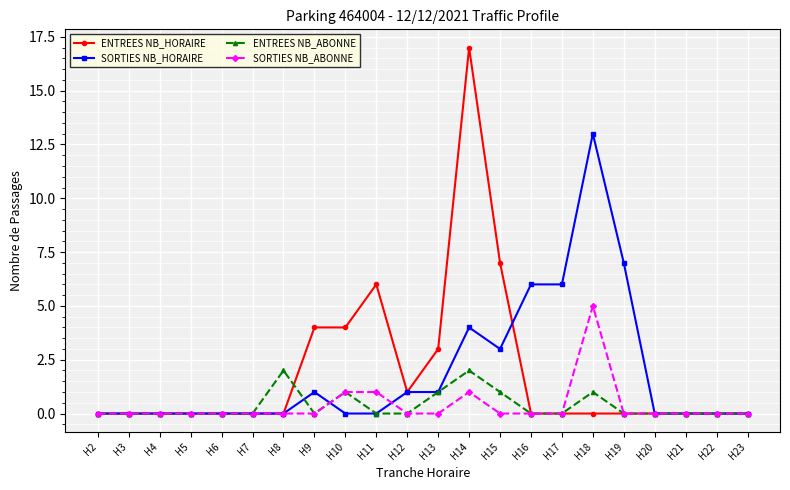

Is it true that SORTIES NB_ABONNE equals 3 at H15?

False